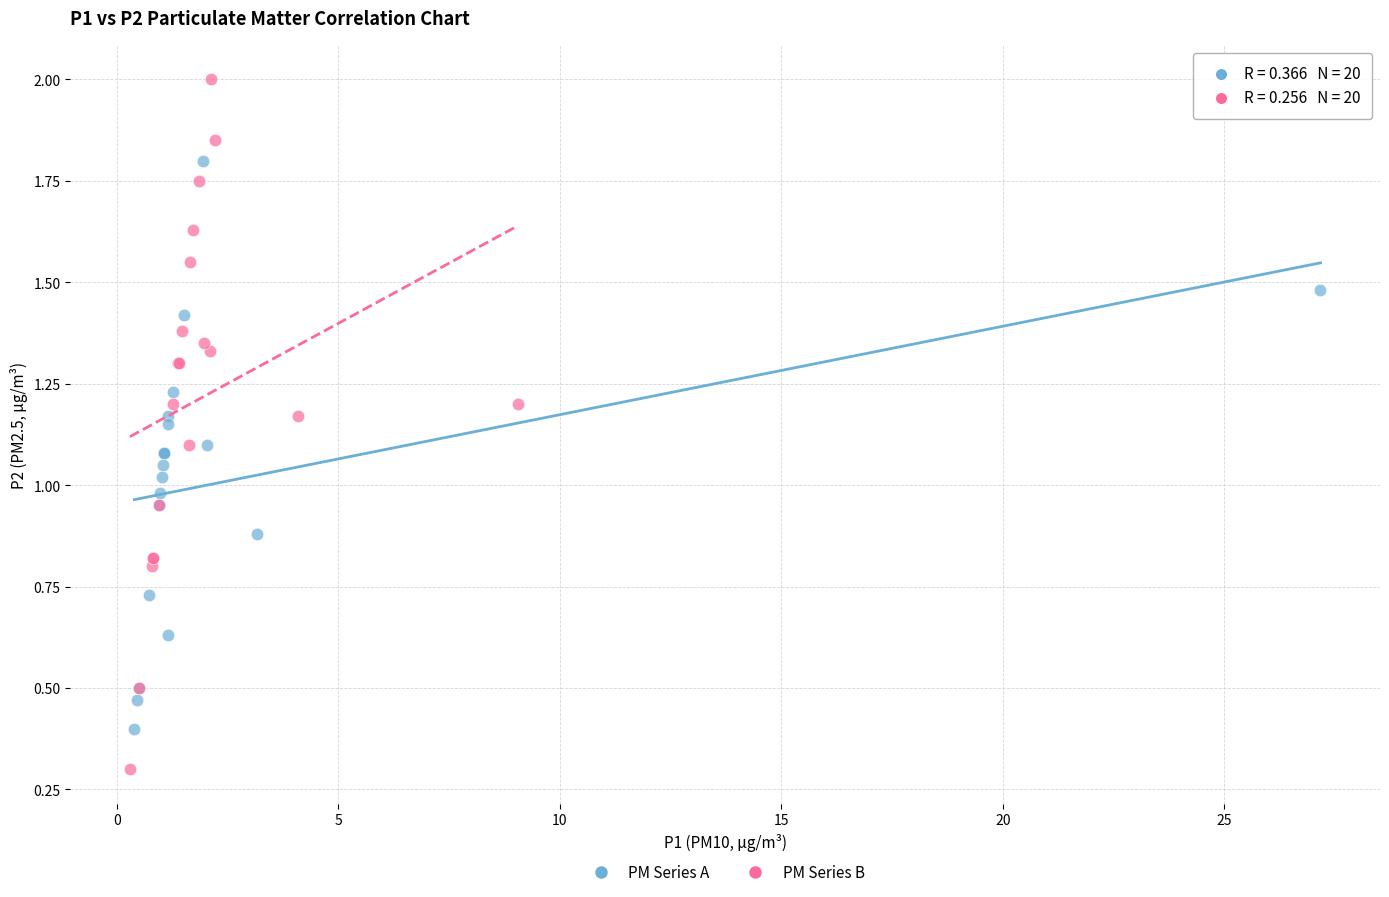

Which series reaches the maximum Y coordinate?

PM Series B